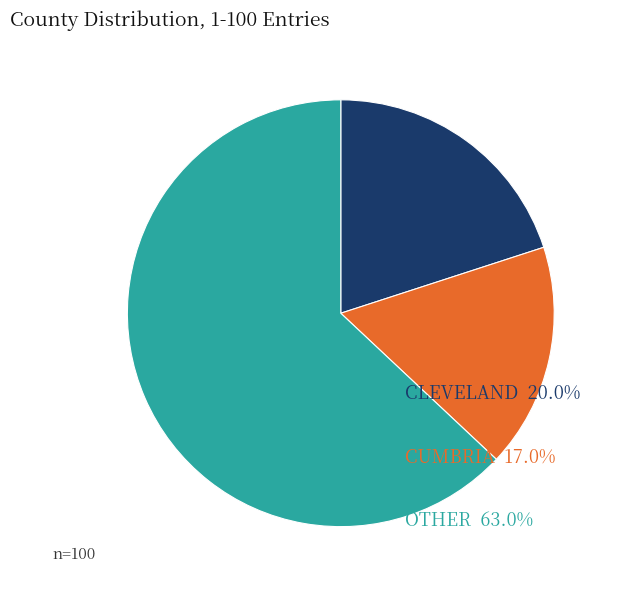

To the nearest percent, what portion does CLEVELAND represent?

20%